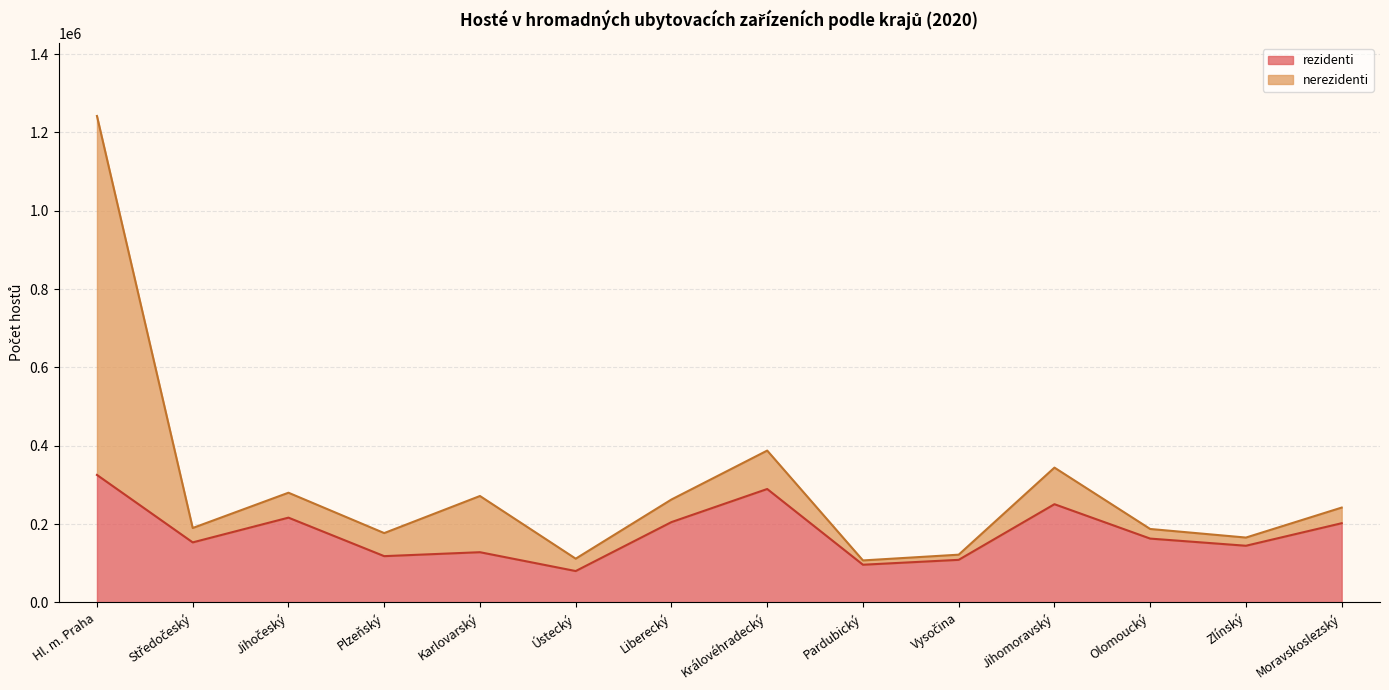

List the labels in order of value, smallest first.

Ústecký, Pardubický, Vysočina, Plzeňský, Karlovarský, Zlínský, Středočeský, Olomoucký, Moravskoslezský, Liberecký, Jihočeský, Jihomoravský, Královéhradecký, Hl. m. Praha